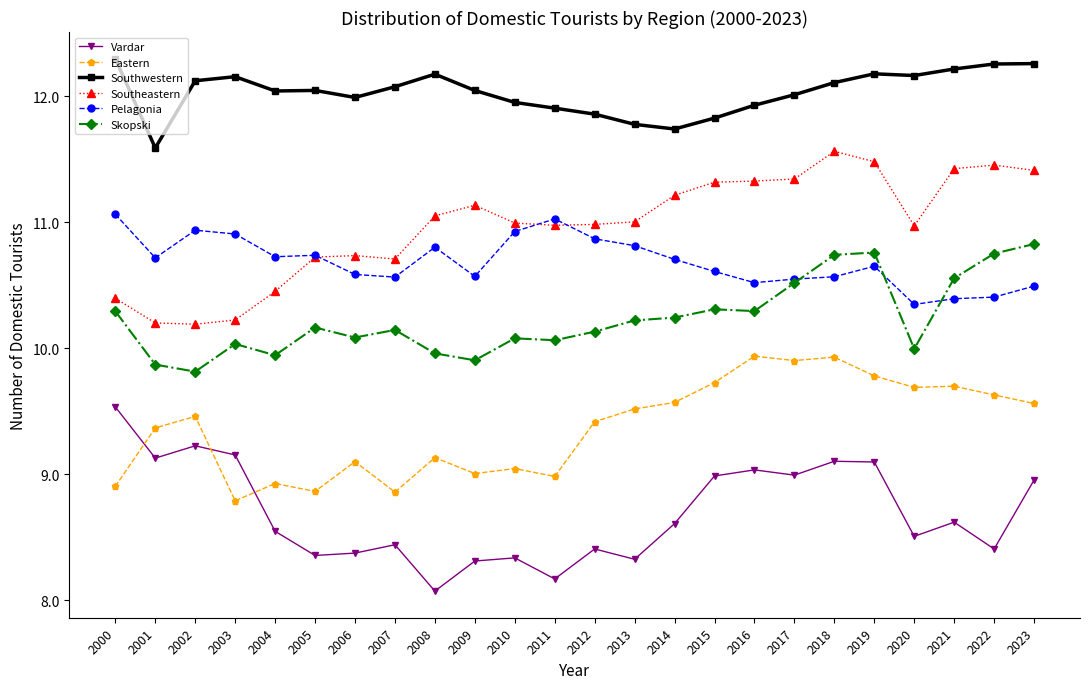

Where is Pelagonia nearest to the value 10?

2020